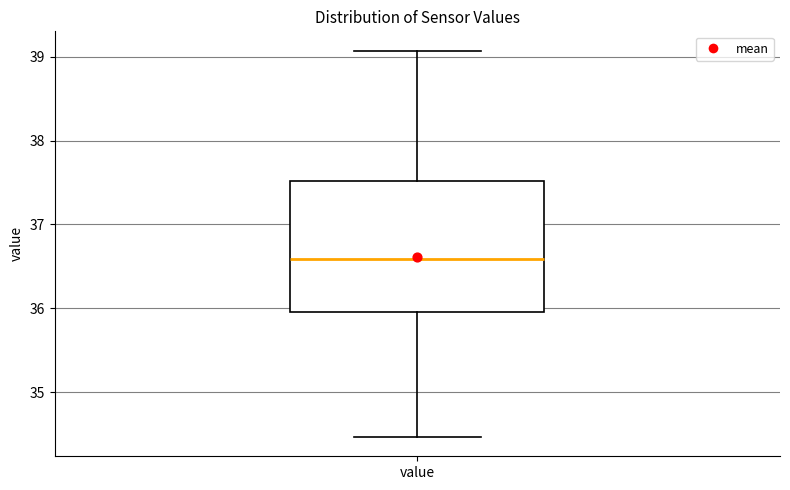

Transcribe this box plot: give where the median line is, the range the box spans, and where the two whiskers end, as read against the y-axis. The values are not printed on the chart, so give them approximately, as read against the axis.

median 36.6, box 36.0 to 37.5, whiskers 34.5 to 39.1